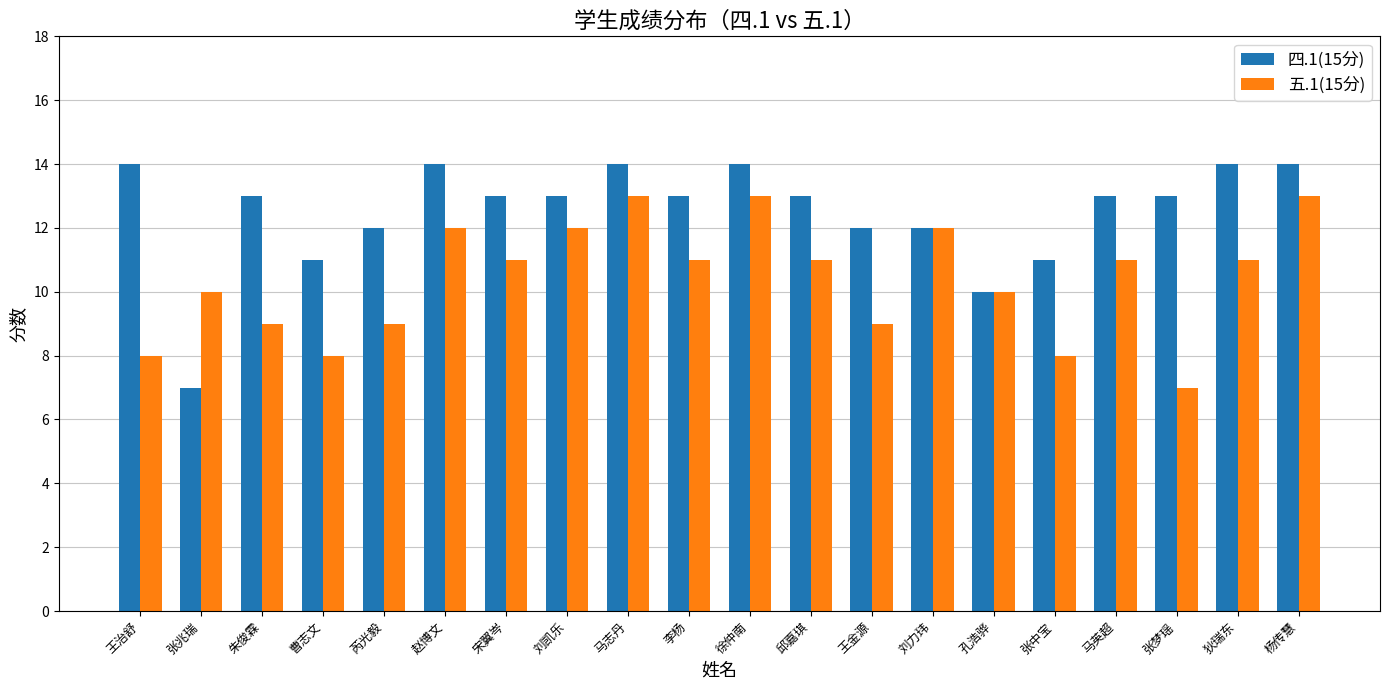

What is the highest value of the 四.1(15分) series?

14